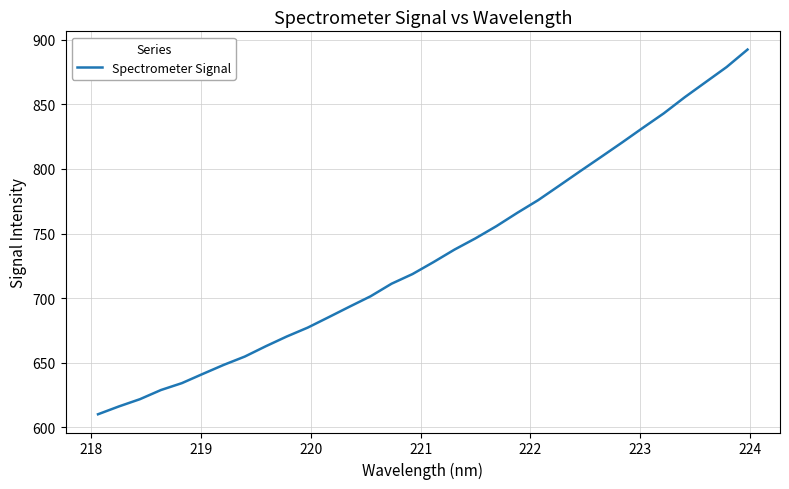

True or false: the data has more than 0 interior local peaks.

False